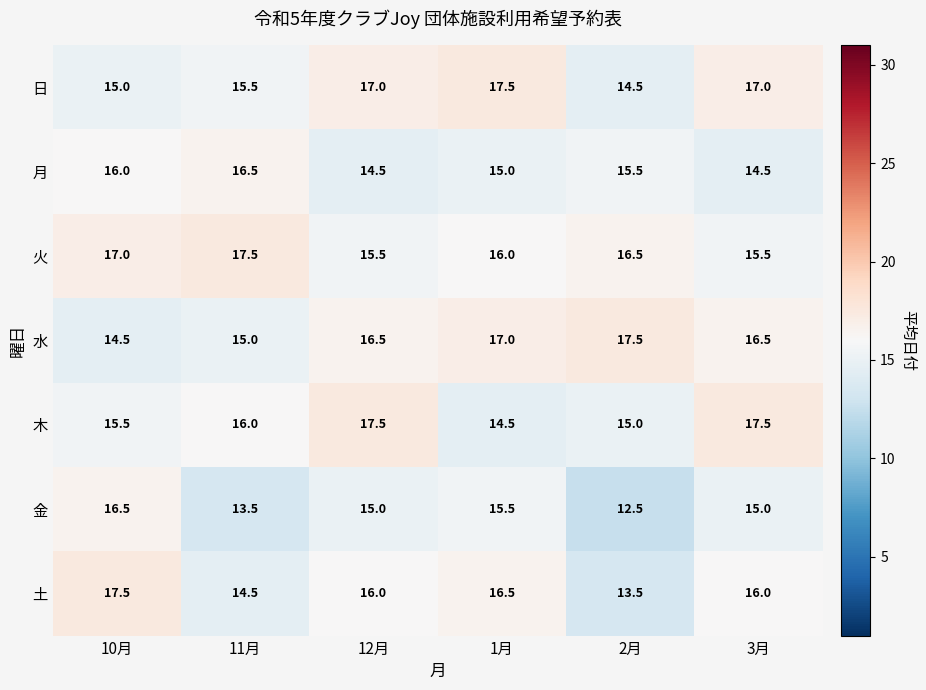

What is the difference between the highest and lowest values at 12月?

3.0